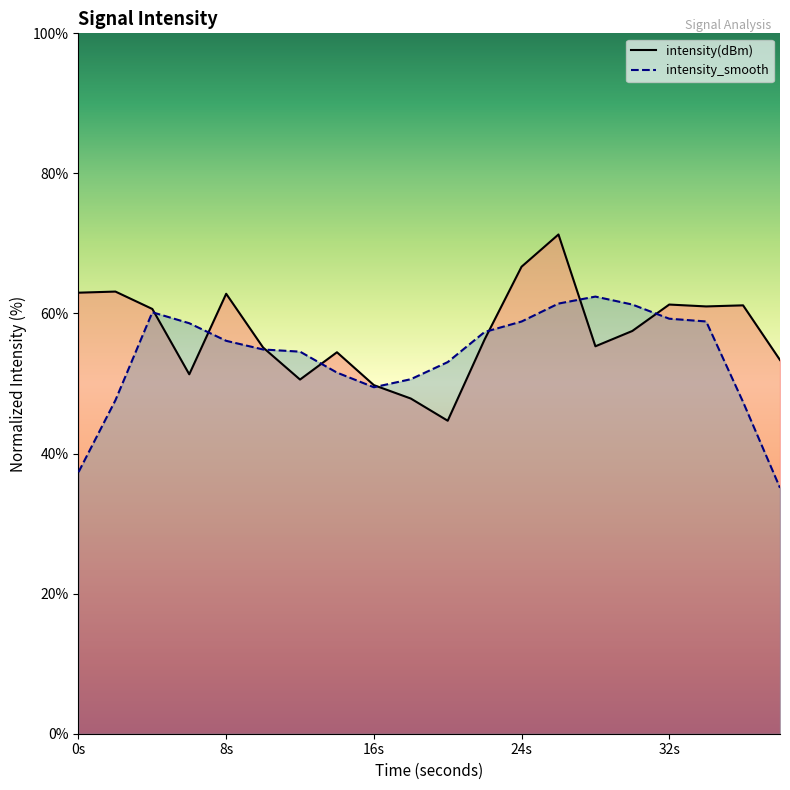

What is the sum of the values at 34 and 2?

124.1